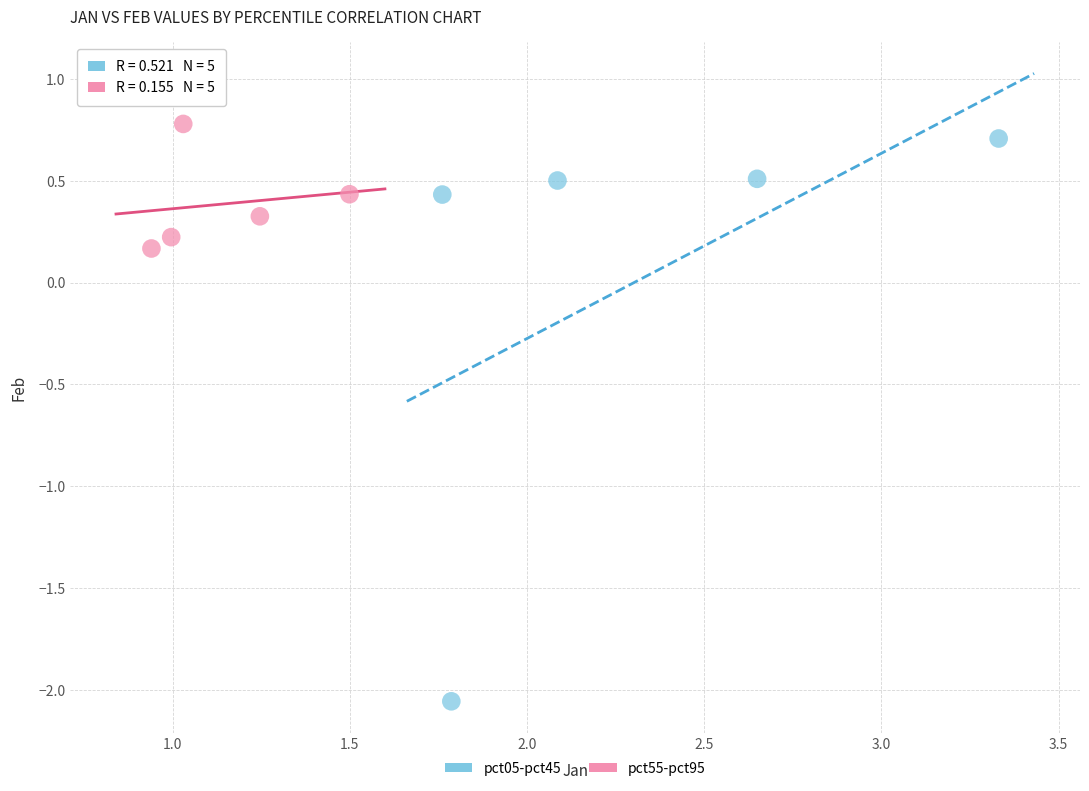

Which series has the widest spread of Y values?

pct05-pct45